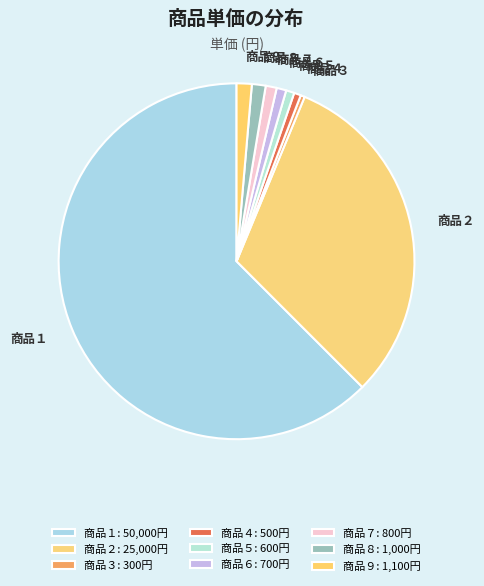

Is it true that 商品４ is 11% of the pie?

False